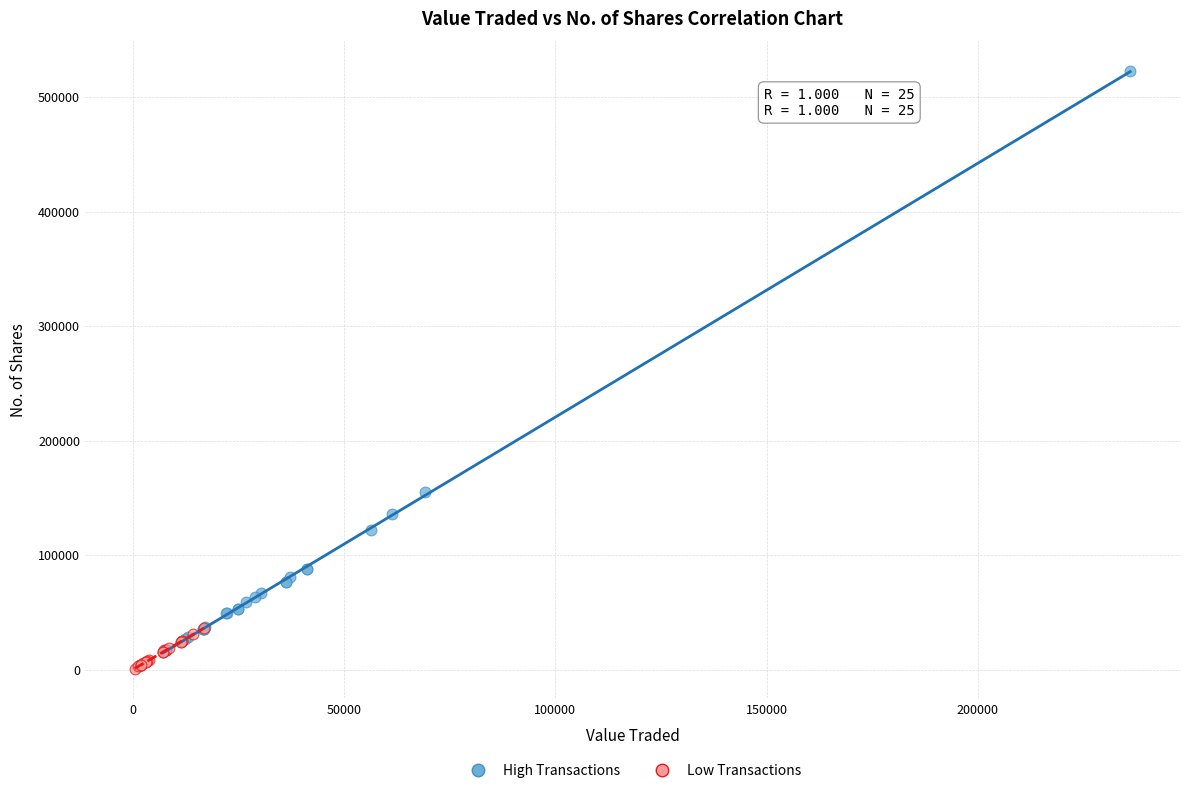

Which series contains the highest Y value?

High Transactions